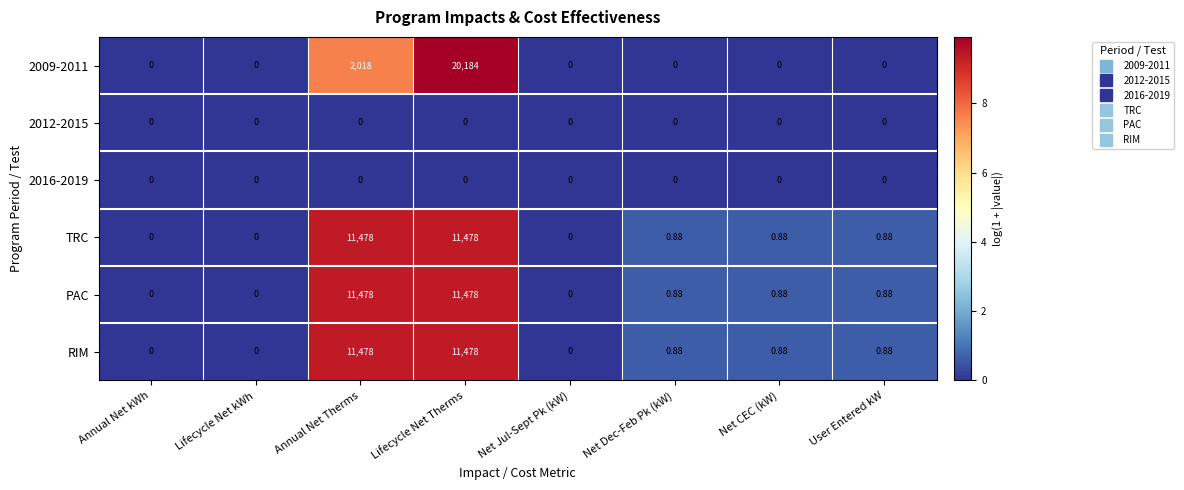

Which label corresponds to the largest value in the chart?

Lifecycle Net Therms